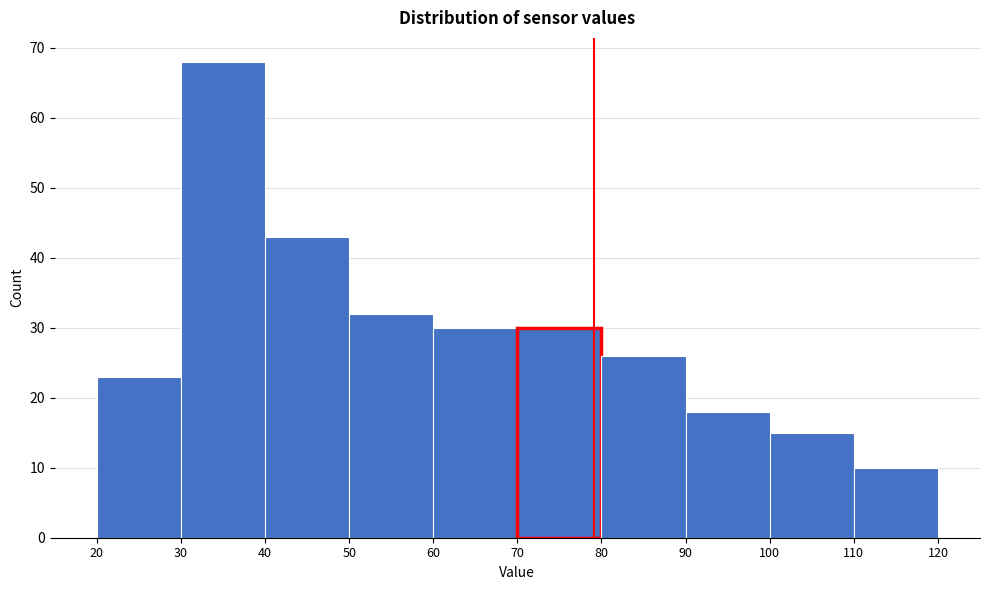

Over which range of the x-axis is the bar tallest?

30 to 40